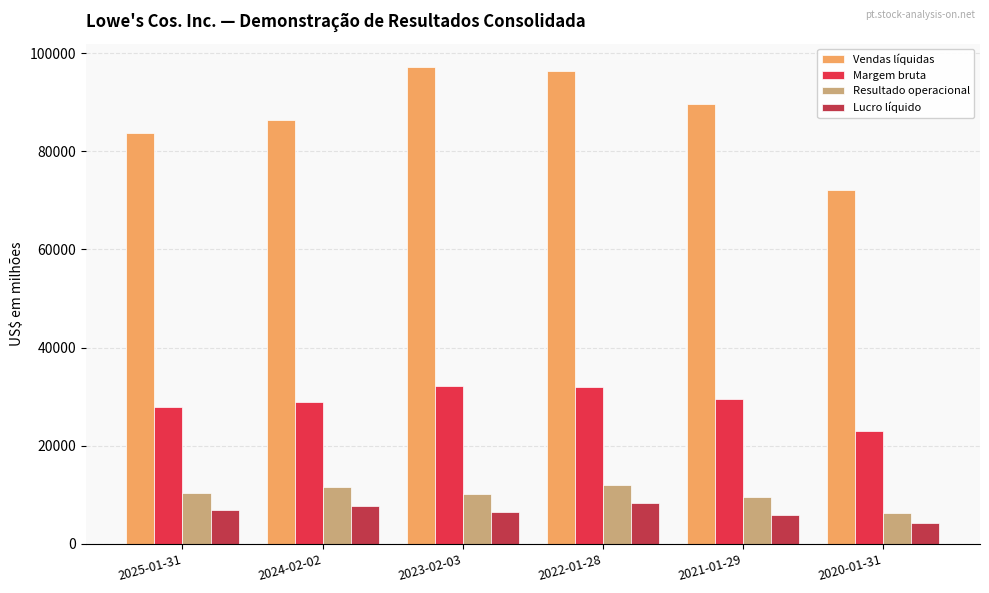

What is the total value across all series at 2022-01-28?

148841